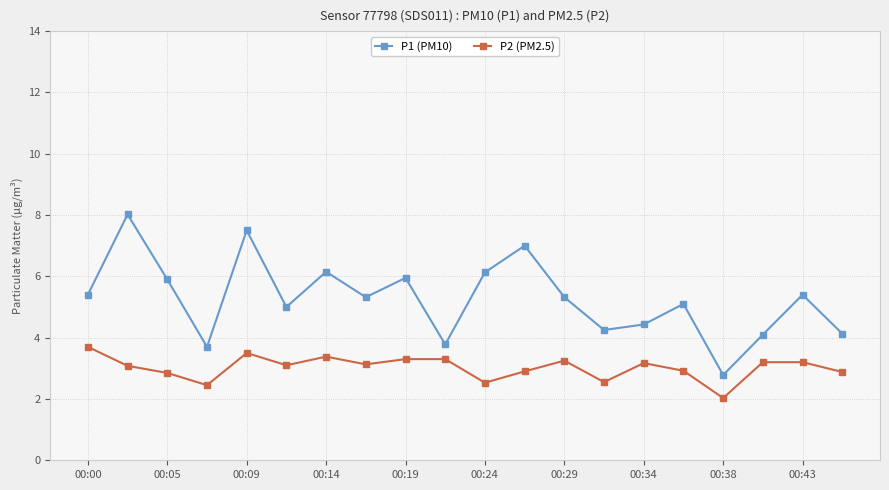

What is the average value of the P2 (PM2.5) series?

3.0